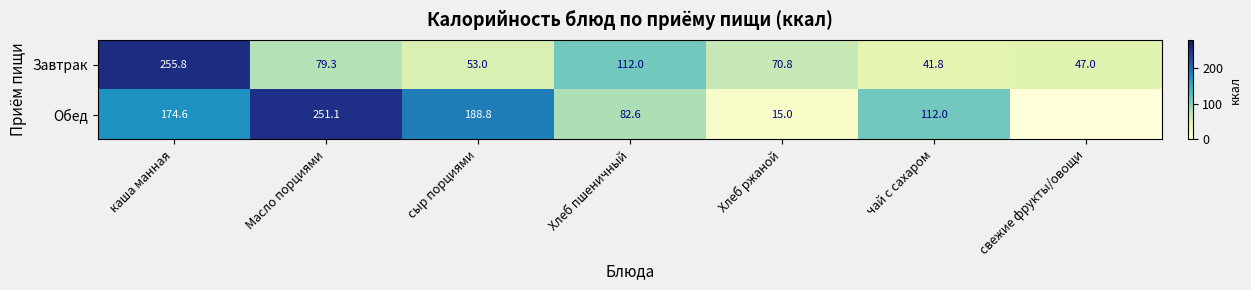

Where is Завтрак nearest to the value 148?

Хлеб пшеничный